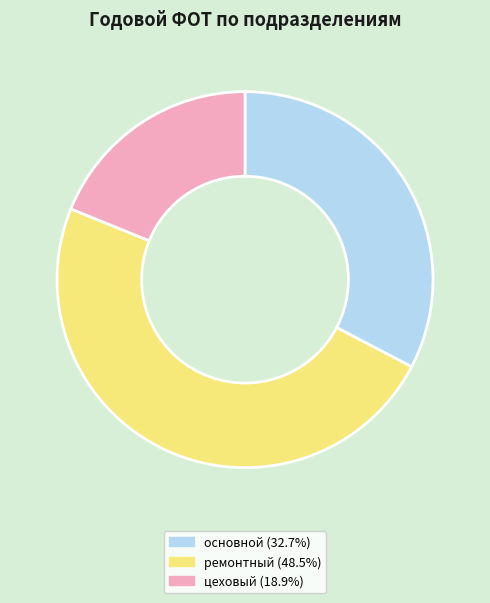

Does основной account for over 50% of the chart?

No